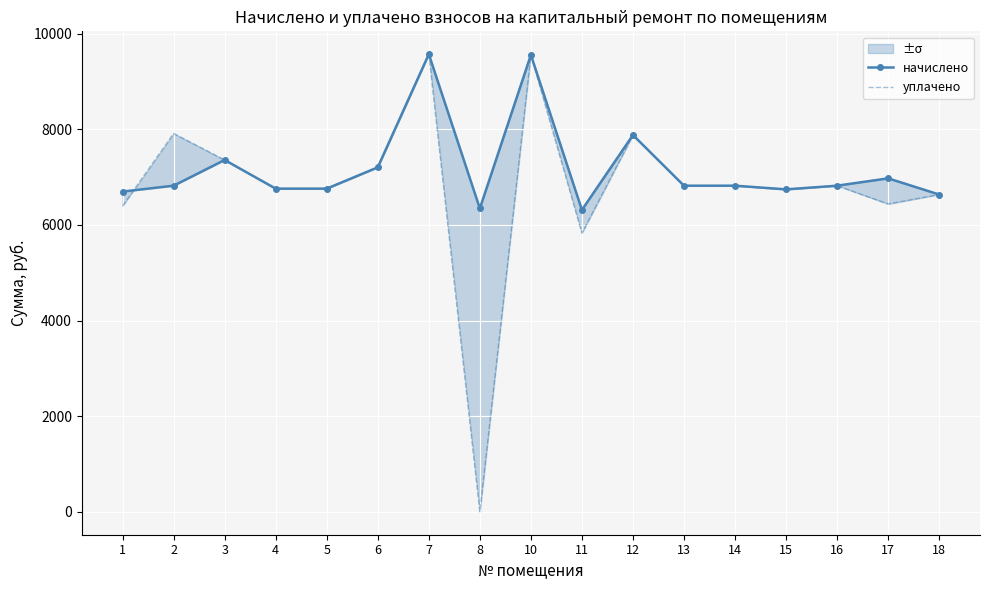

What is the sum of all начислено values?

122065.9